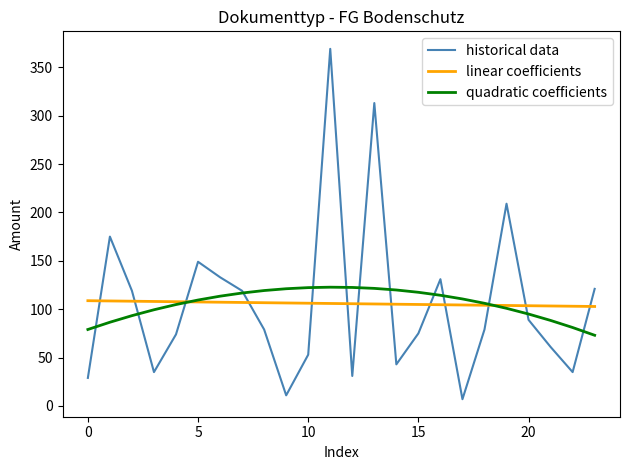

Which series ends up on top after the final intersection of linear coefficients and historical data?

historical data